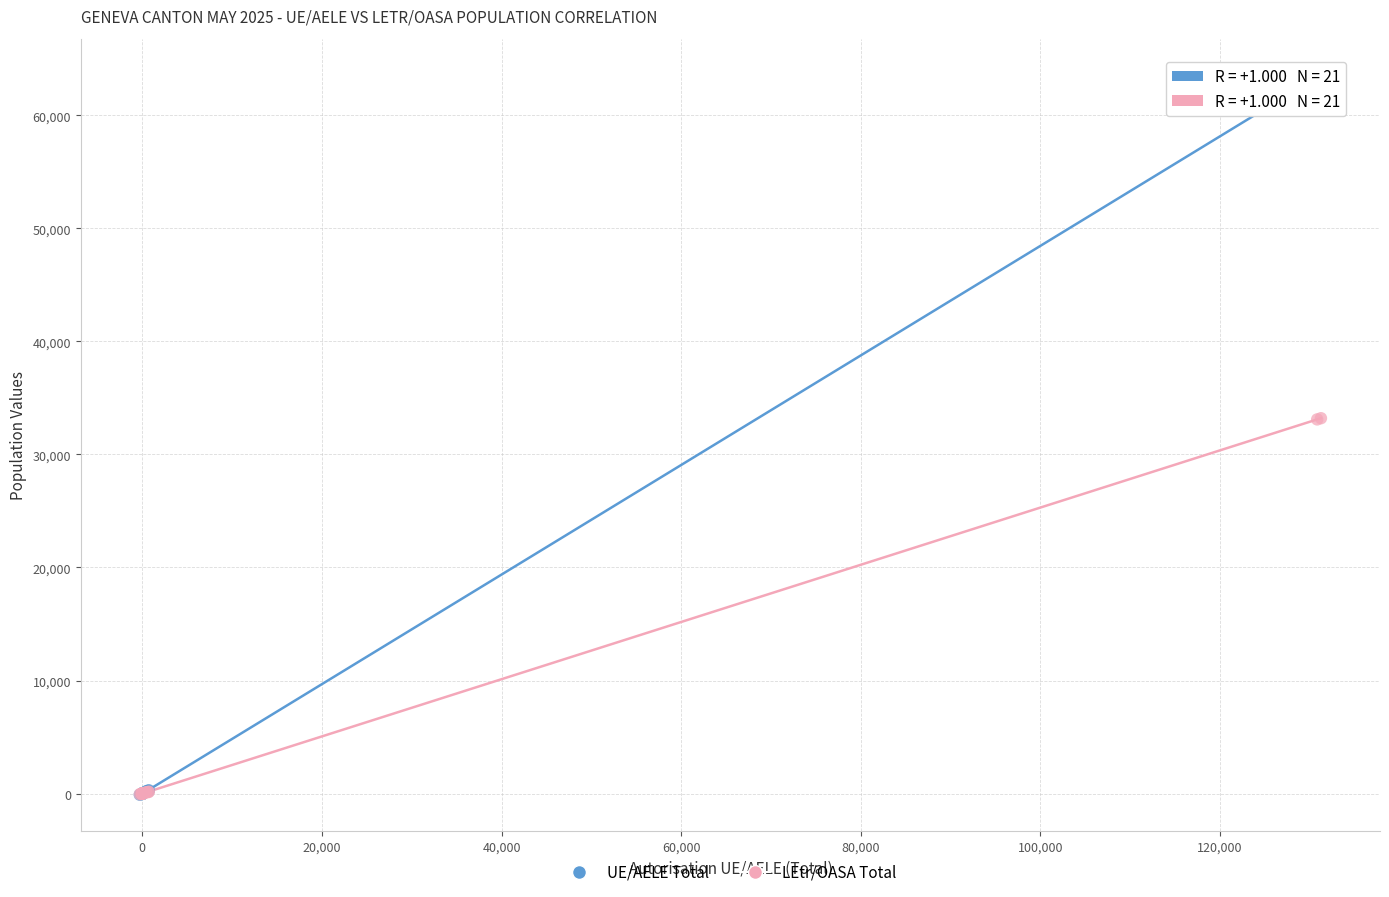

Which series has the widest spread of Y values?

UE/AELE Total